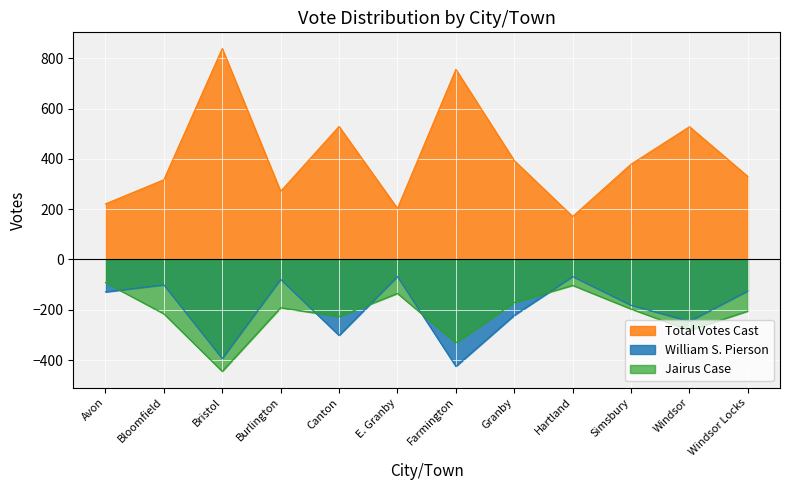

At which category does Jairus Case reach its first local valley?

Bristol